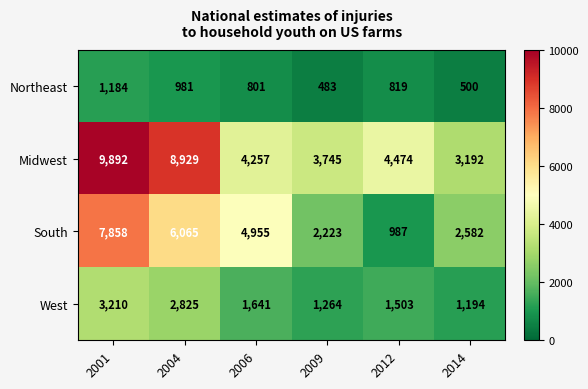

How many data points does each series have?

6